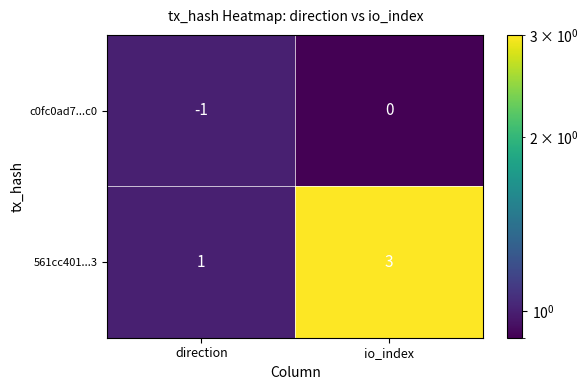

What is the sum of all 561cc401...3 values?

4